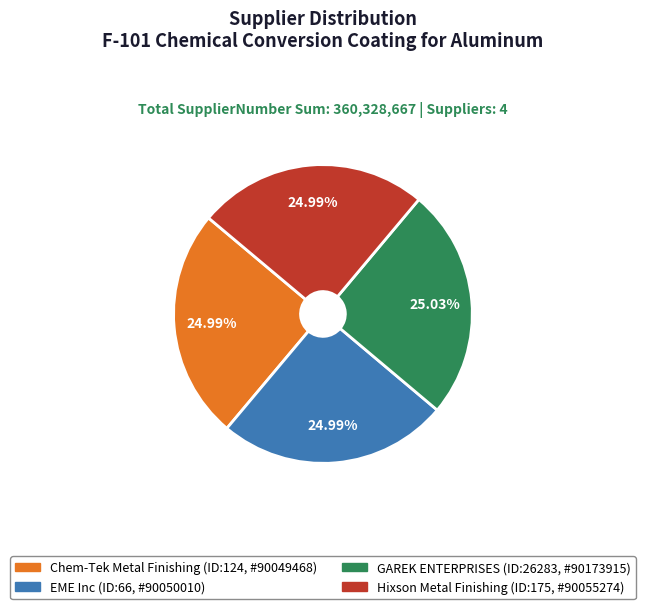

Is there a majority slice in this chart?

No